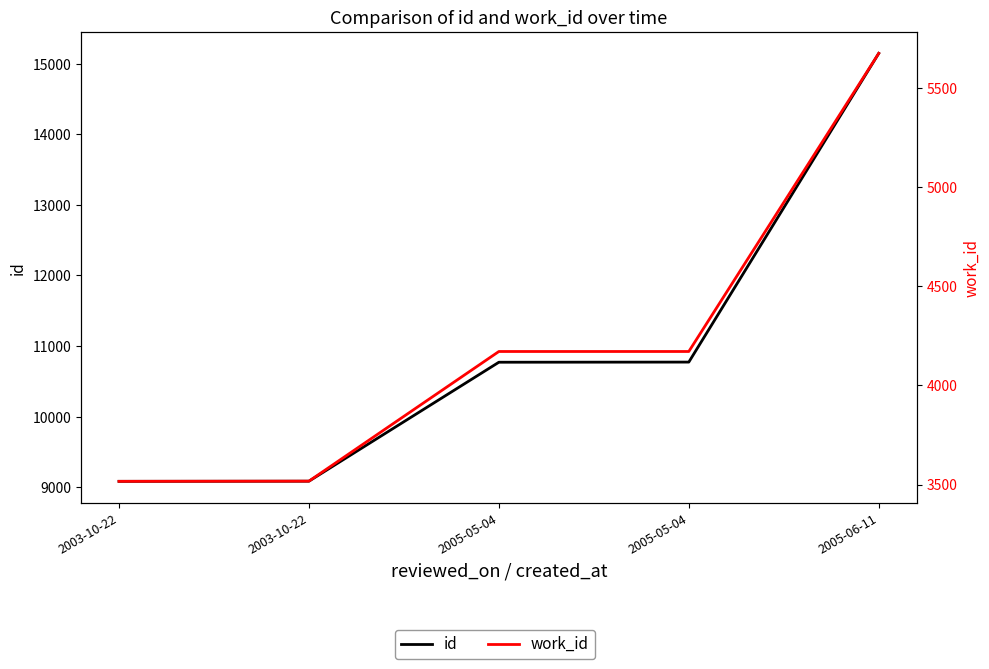

Reading right to left, what are all the values shown in this chart?

id: 2005-06-11=15146	2005-05-04=10773	2005-05-04=10771	2003-10-22=9086	2003-10-22=9084
work_id: 2005-06-11=5675	2005-05-04=4171	2005-05-04=4171	2003-10-22=3517	2003-10-22=3516